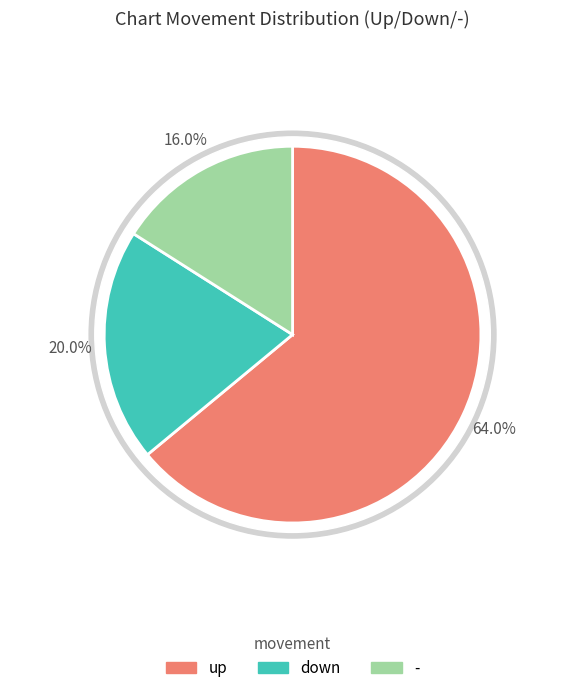

Is it true that up is 72% of the pie?

False